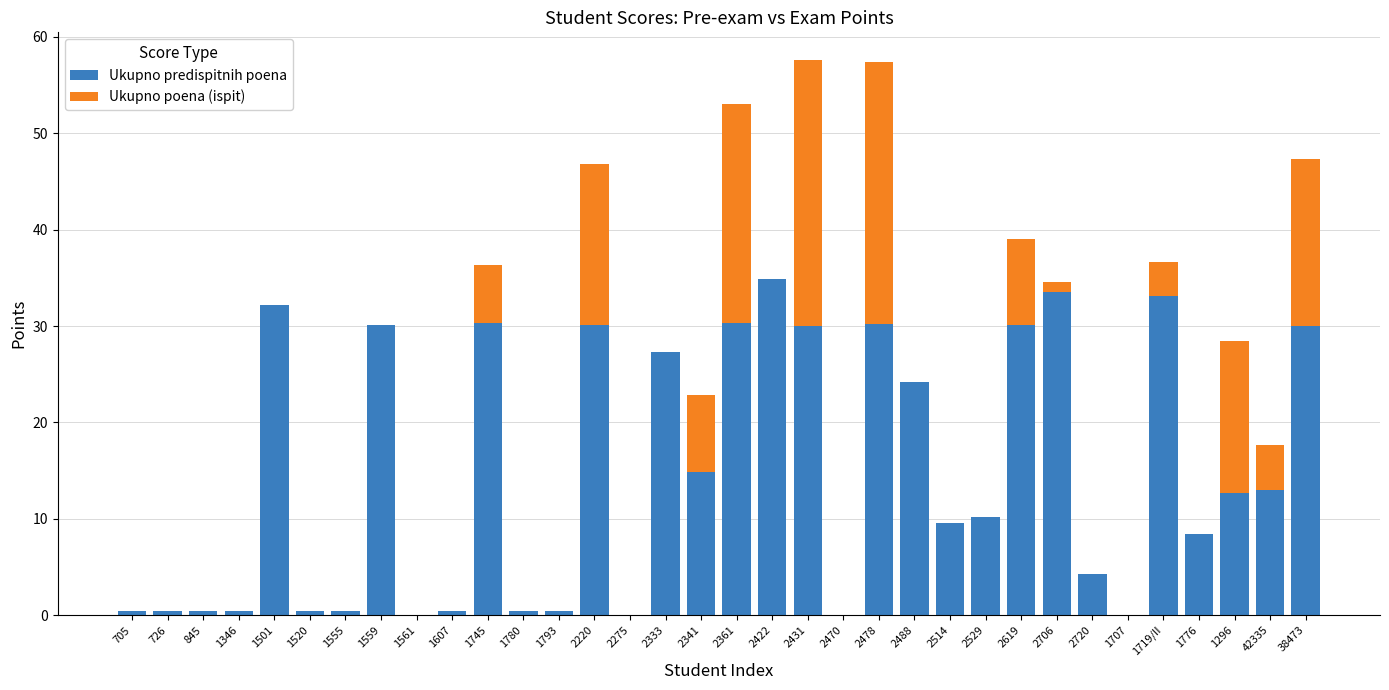

At which label is Ukupno predispitnih poena closest to 17?

2341